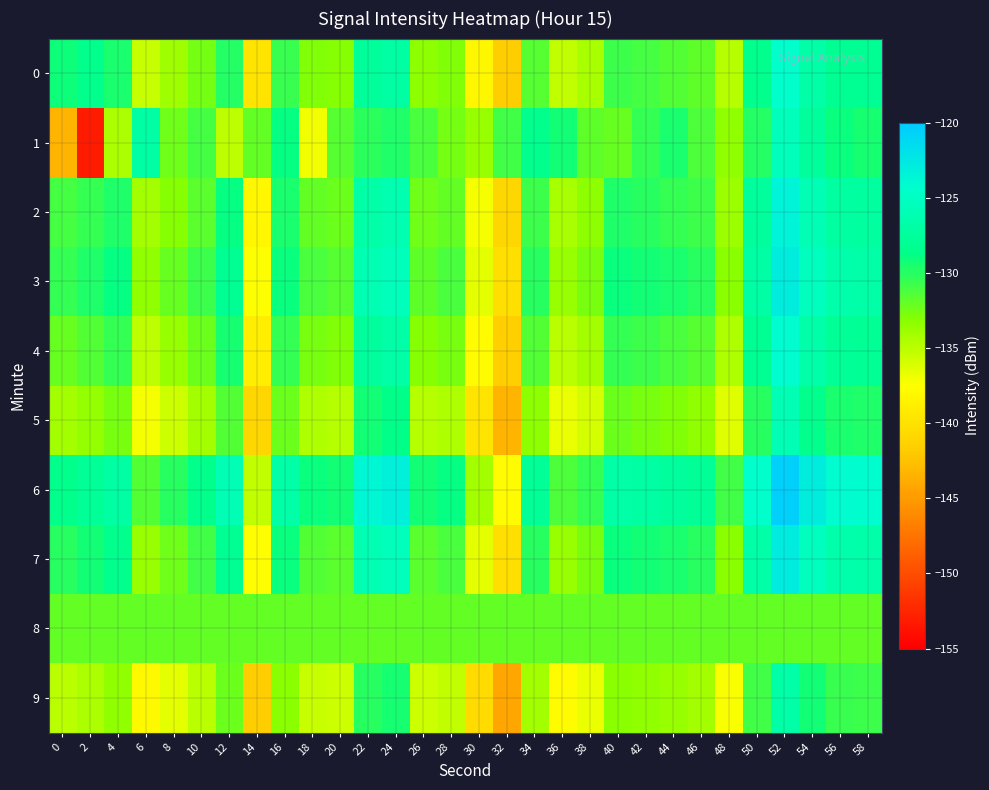

Which series has the largest range (max minus min)?

1